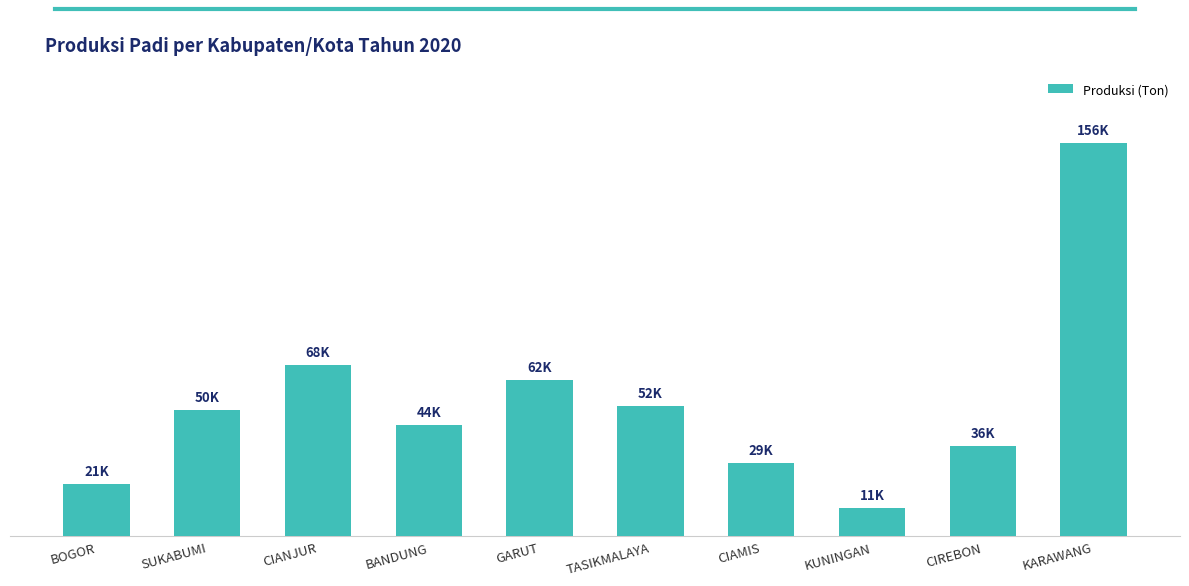

Does the chart contain any negative values?

No